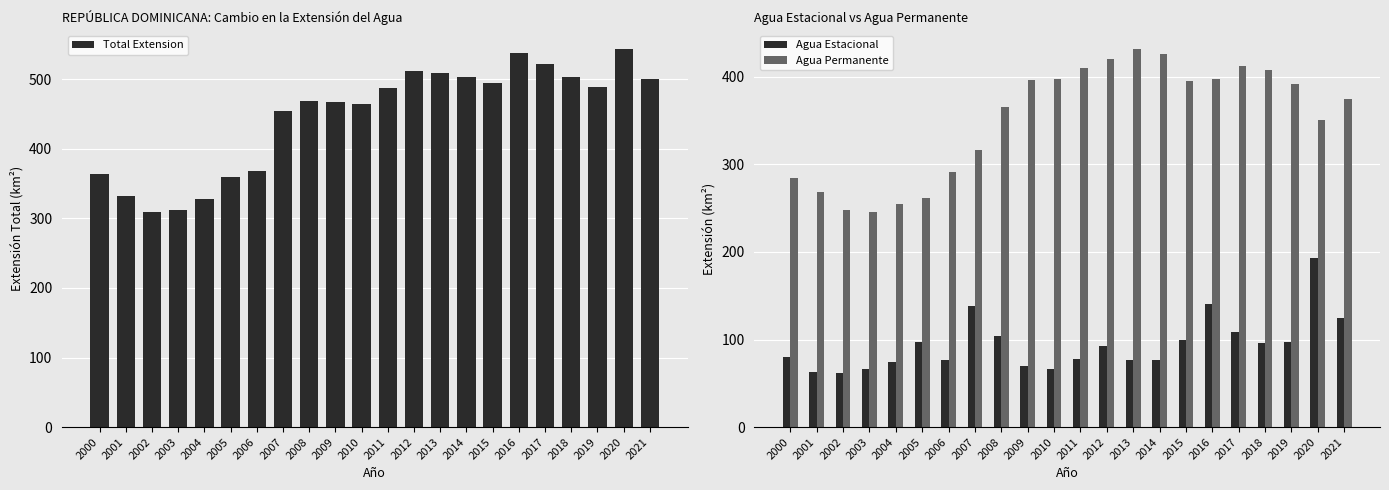

Is the value of Agua Estacional at 2013 greater than the value of Agua Permanente at 2020?

No